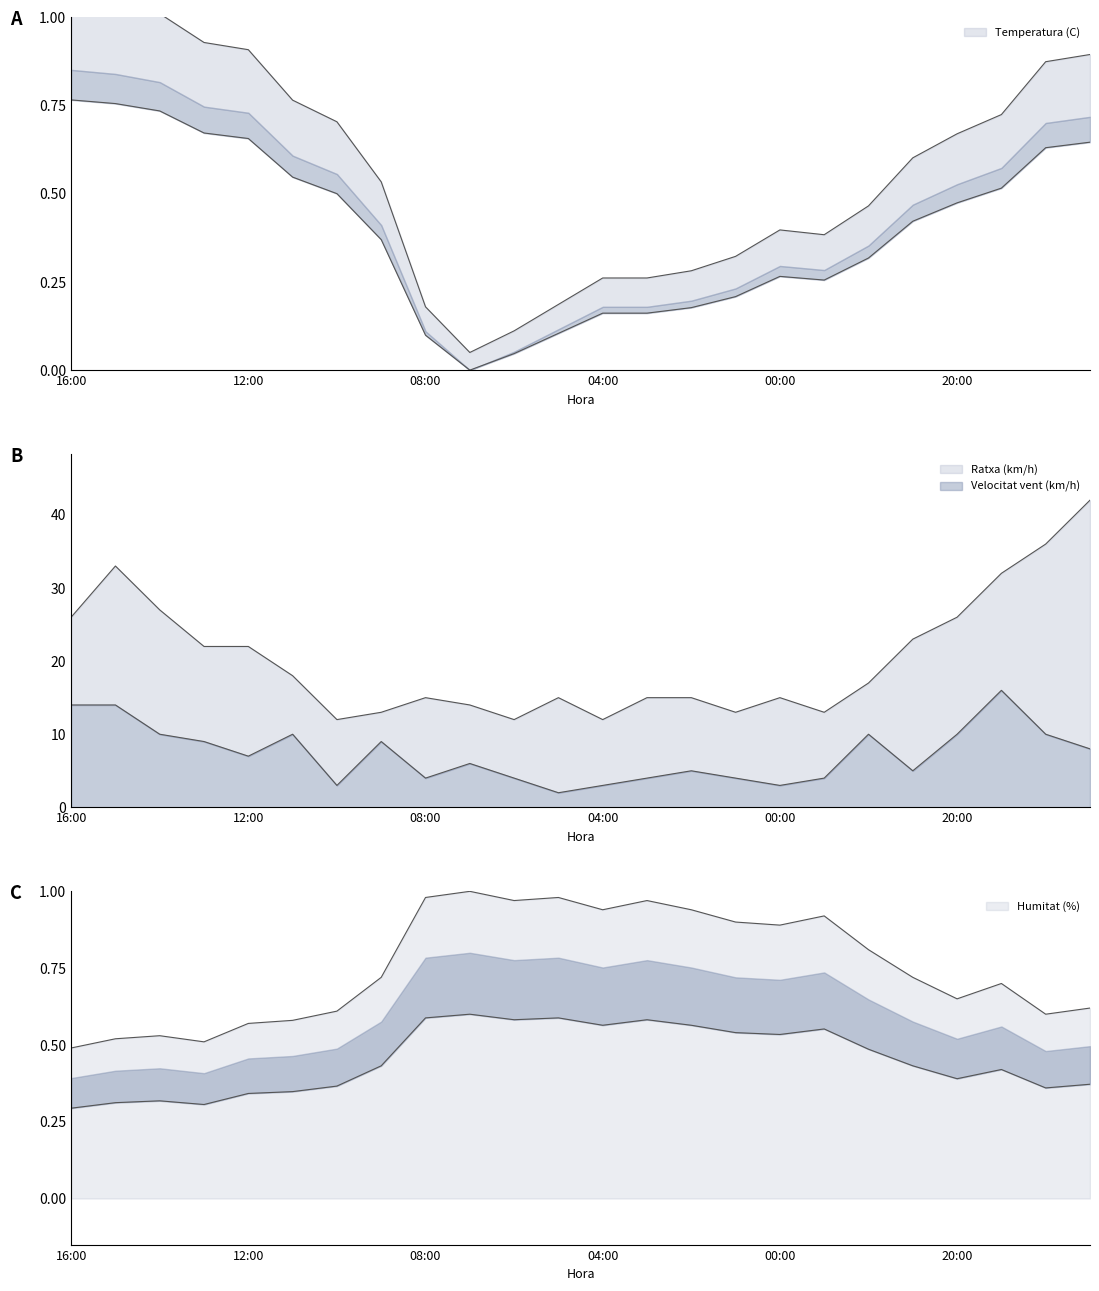

What position from the right is 11:00?

19